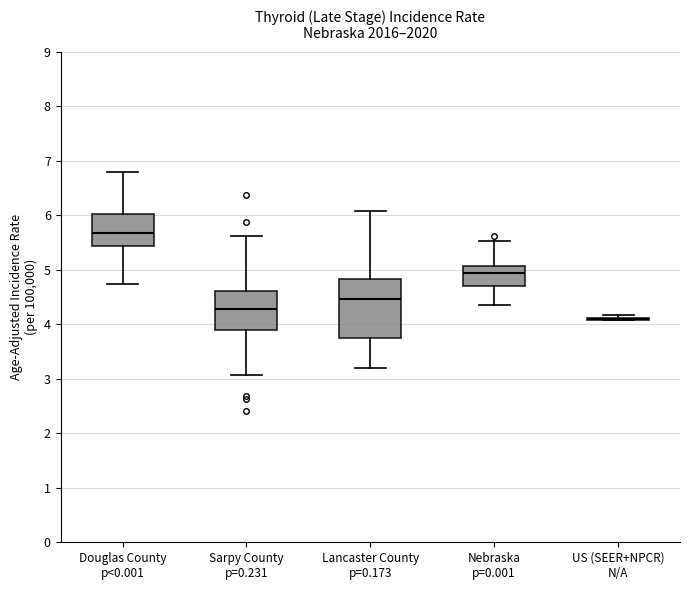

Reading left to right, transcribe this box plot: for each box, give where its median line is, the range the box spans, and where its two whiskers end, as read against the y-axis. The values are not printed on the chart, so give them approximately, as read against the axis.

Douglas County p<0.001: median 5.7, box 5.4 to 6.0, whiskers 4.7 to 6.8
Sarpy County p=0.231: median 4.3, box 3.9 to 4.6, whiskers 3.1 to 5.6
Lancaster County p=0.173: median 4.5, box 3.8 to 4.8, whiskers 3.2 to 6.1
Nebraska p=0.001: median 4.9, box 4.7 to 5.1, whiskers 4.4 to 5.5
US (SEER+NPCR) N/A: box collapsed to a line at 4.1, whiskers 4.1 to 4.2